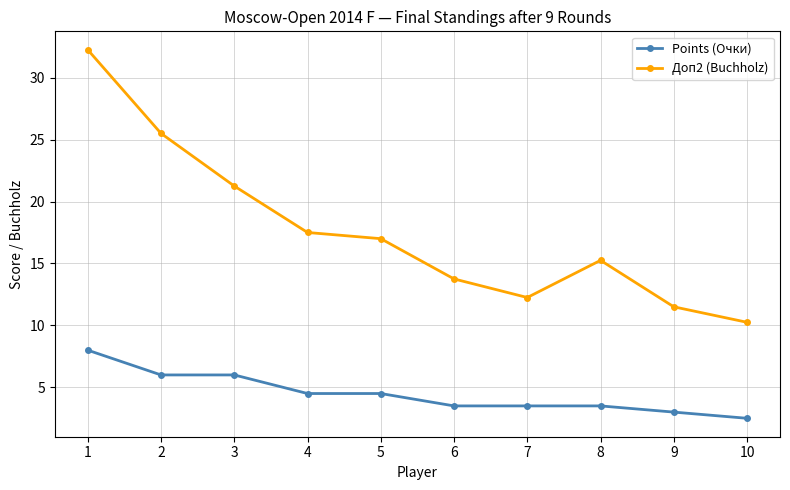

What is the value of the Доп2 (Buchholz) point at the 4th from the left?

17.5